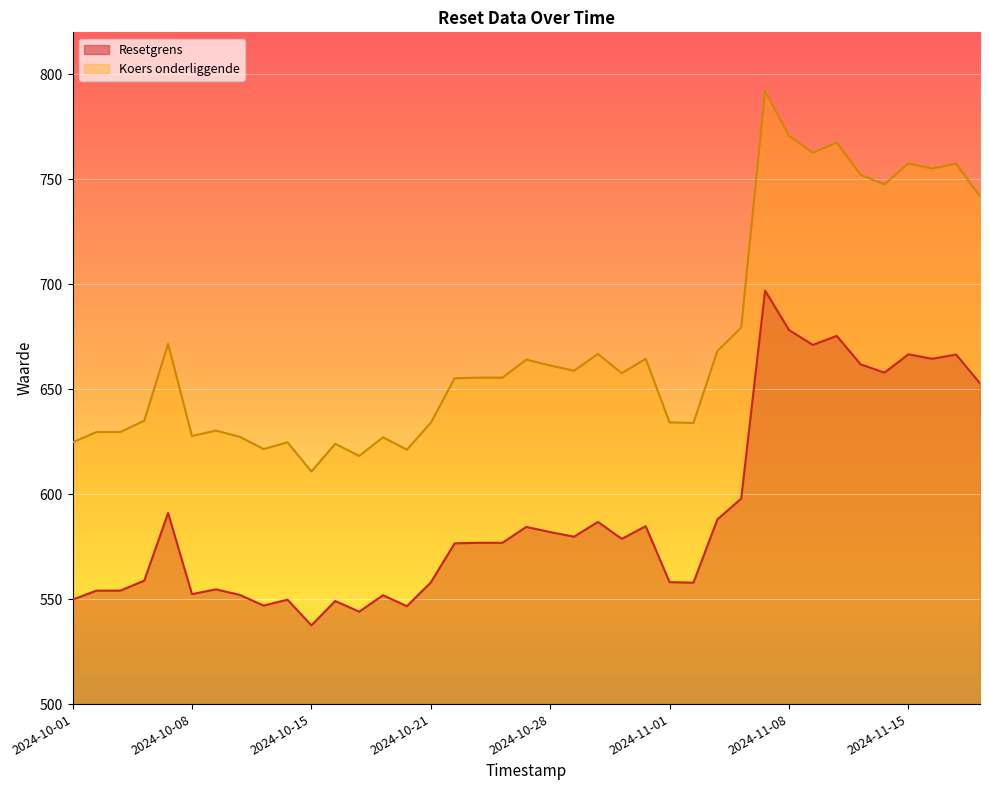

Between 2024-11-15 and 2024-10-29, which is larger?

2024-11-15